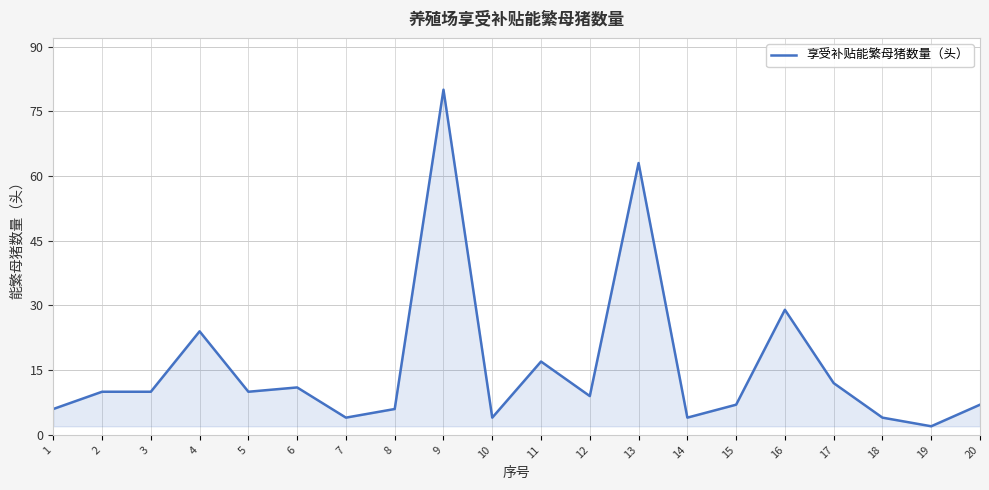

Which label corresponds to the largest value in the chart?

9